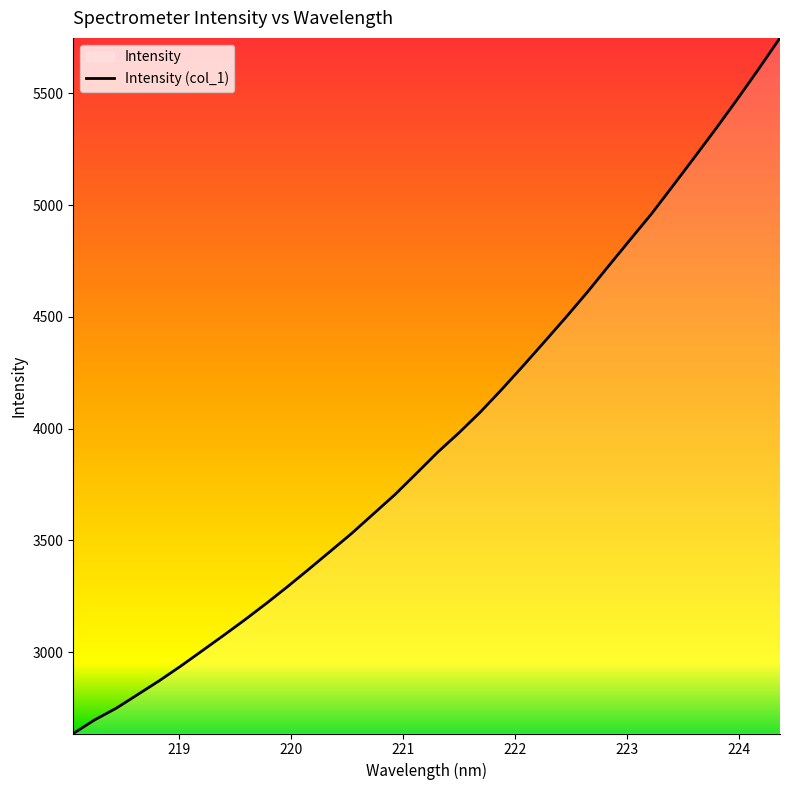

What is the maximum value shown in the chart?

5748.2